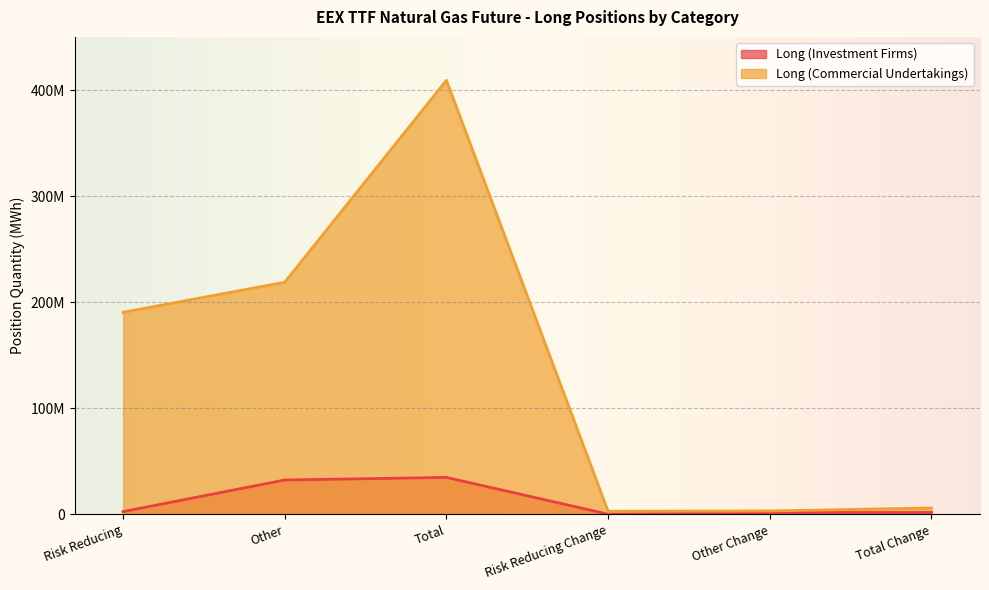

Which series has the widest spread of values?

Long (Commercial Undertakings)